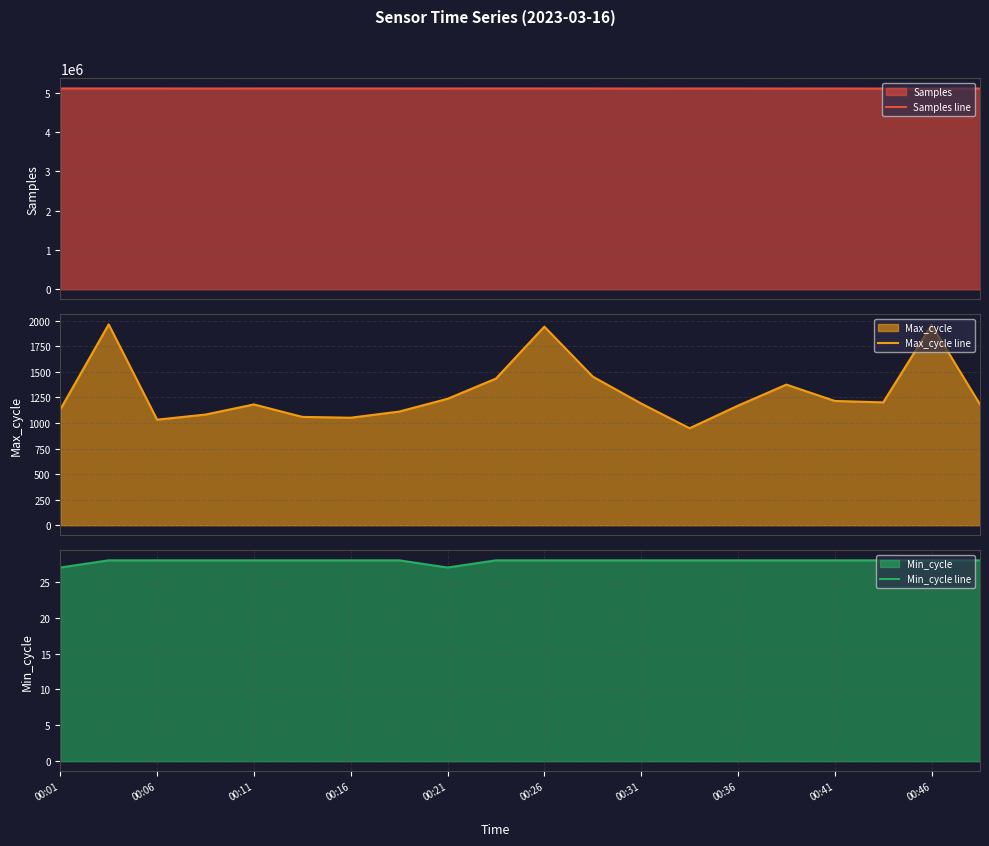

What is the value of the Samples line point at the 10th from the left?

5113350